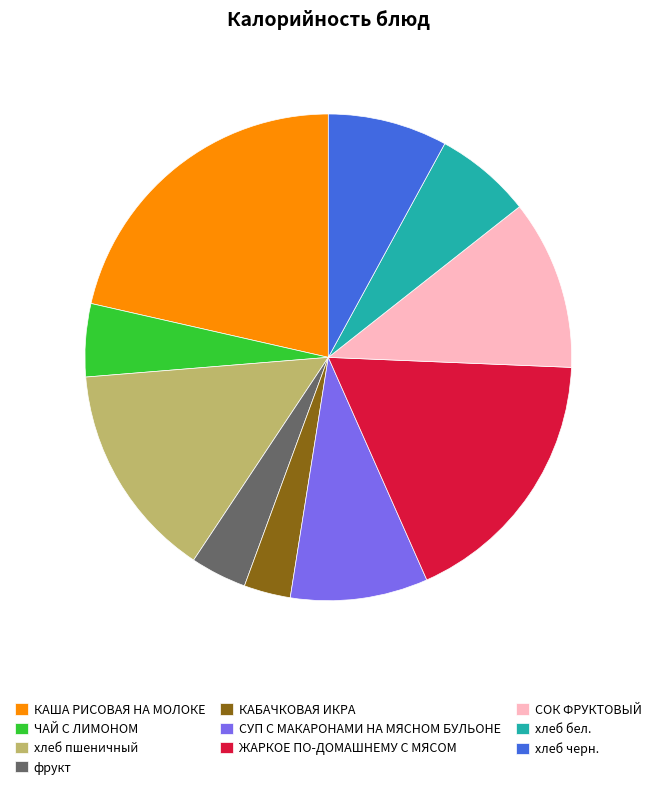

Approximately how many times larger is the value at фрукт compared to КАША РИСОВАЯ НА МОЛОКЕ?

0.2